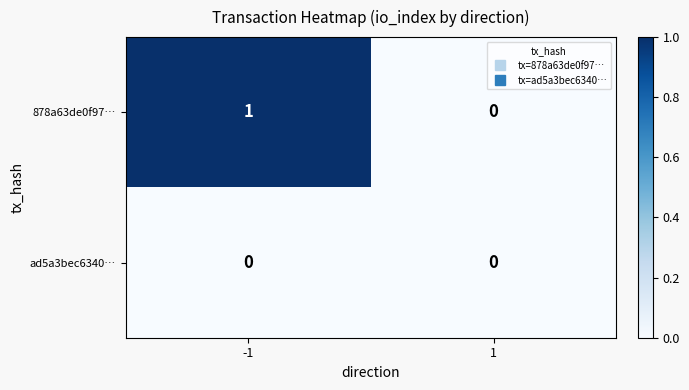

Which series changed the most between -1 and 1?

878a63de0f97…